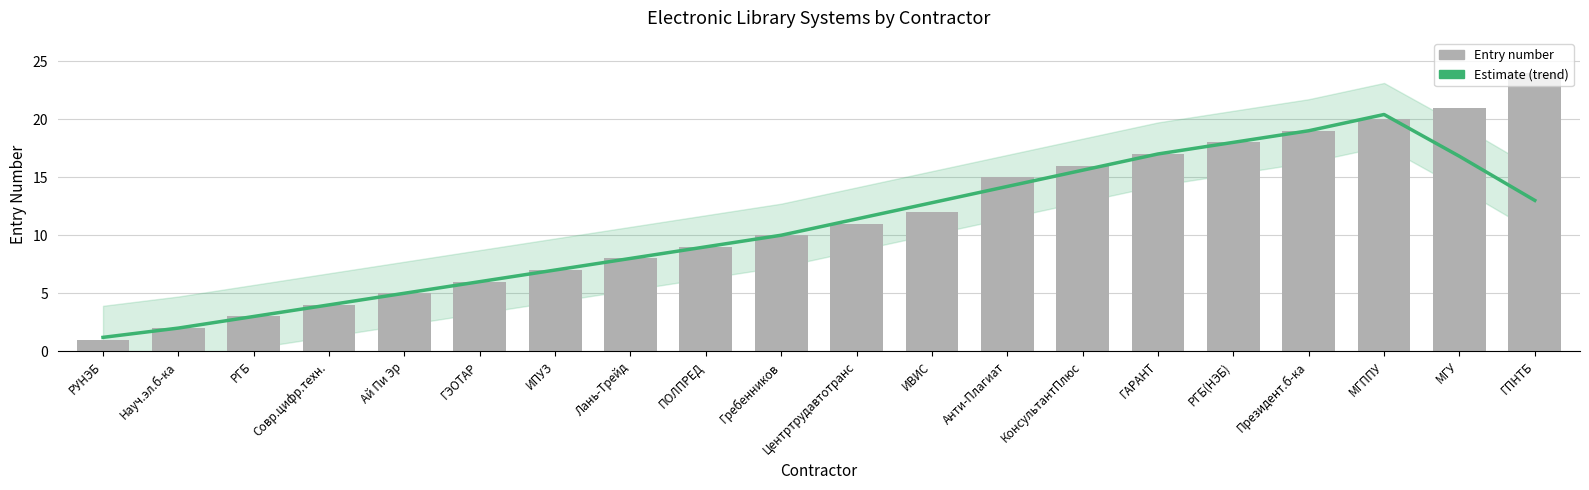

List the series in order of their peak value, highest first.

Entry number, Estimate (trend)